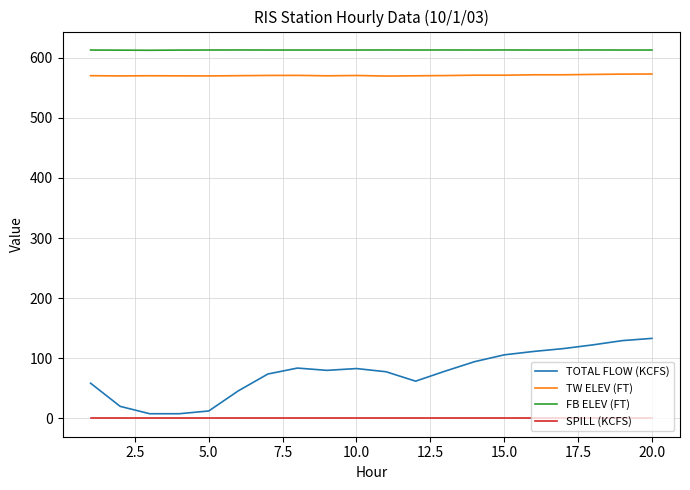

What is the maximum value shown in the chart?

613.0